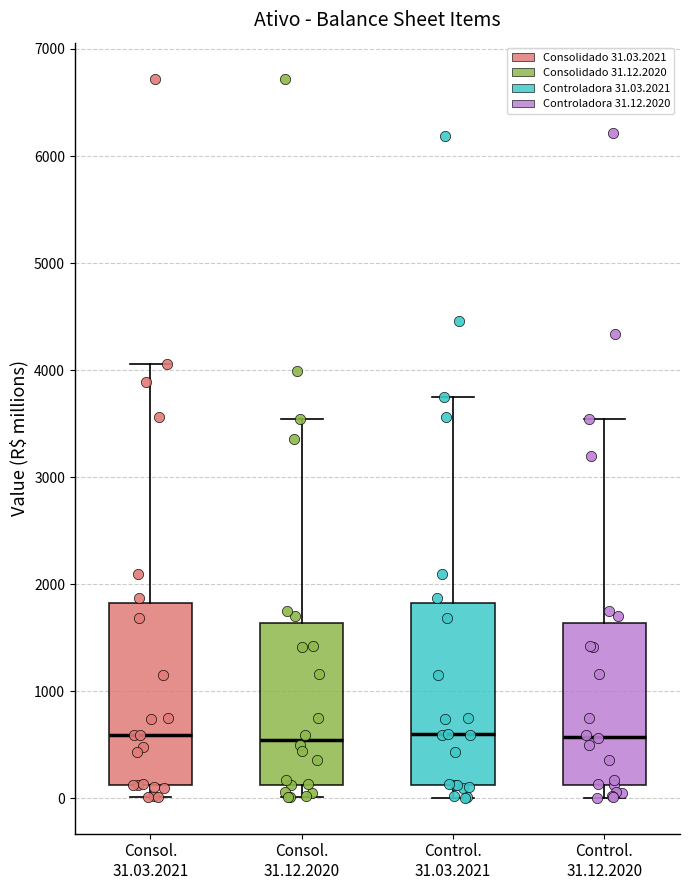

Reading left to right, read every box against the y-axis: the position of its median line, the range the box covers, and the ends of its whiskers. The values are not printed on the chart, so give them approximately, as read against the axis.

Consol. 31.03.2021: median 600, box 100 to 1800, whiskers 0 to 4100
Consol. 31.12.2020: median 500, box 100 to 1600, whiskers 0 to 3500
Control. 31.03.2021: median 600, box 100 to 1800, whiskers 0 to 3700
Control. 31.12.2020: median 600, box 100 to 1600, whiskers 0 to 3500